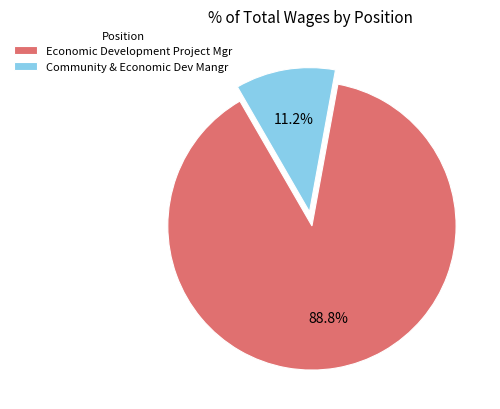

What percentage is the Economic Development Project Mgr slice, to the nearest percent?

89%